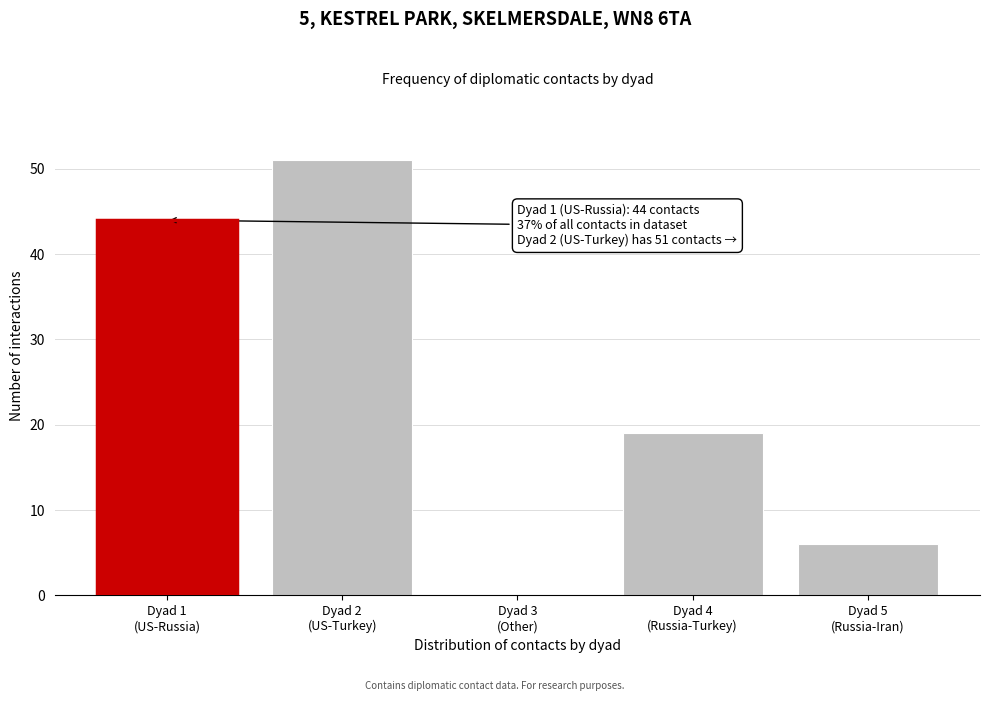

What is the sum of all values?

120